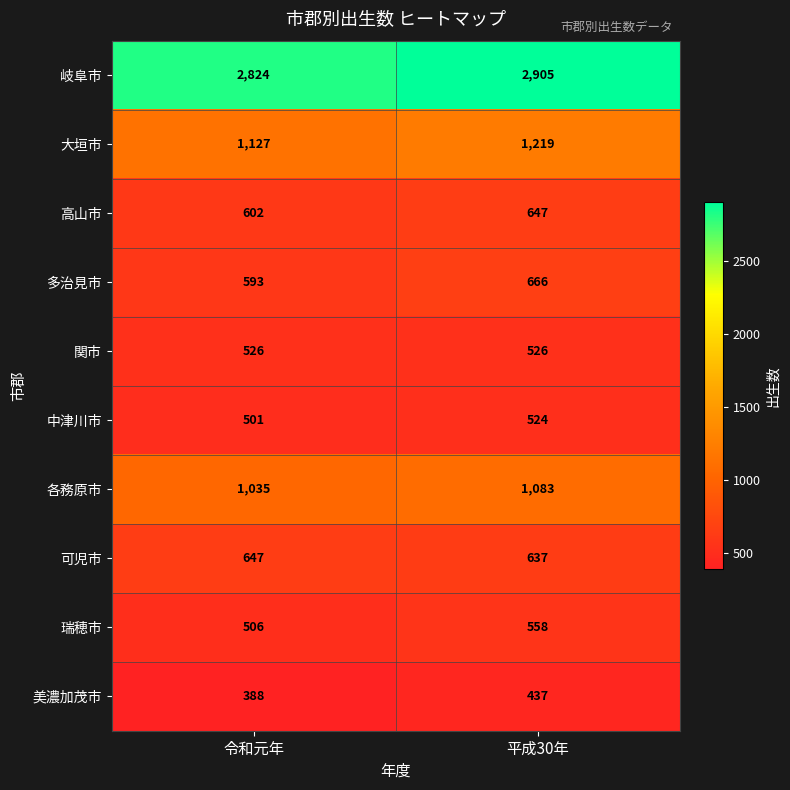

Reading left to right, what are all the values shown in this chart?

岐阜市: 2824	2905
大垣市: 1127	1219
高山市: 602	647
多治見市: 593	666
関市: 526	526
中津川市: 501	524
各務原市: 1035	1083
可児市: 647	637
瑞穂市: 506	558
美濃加茂市: 388	437